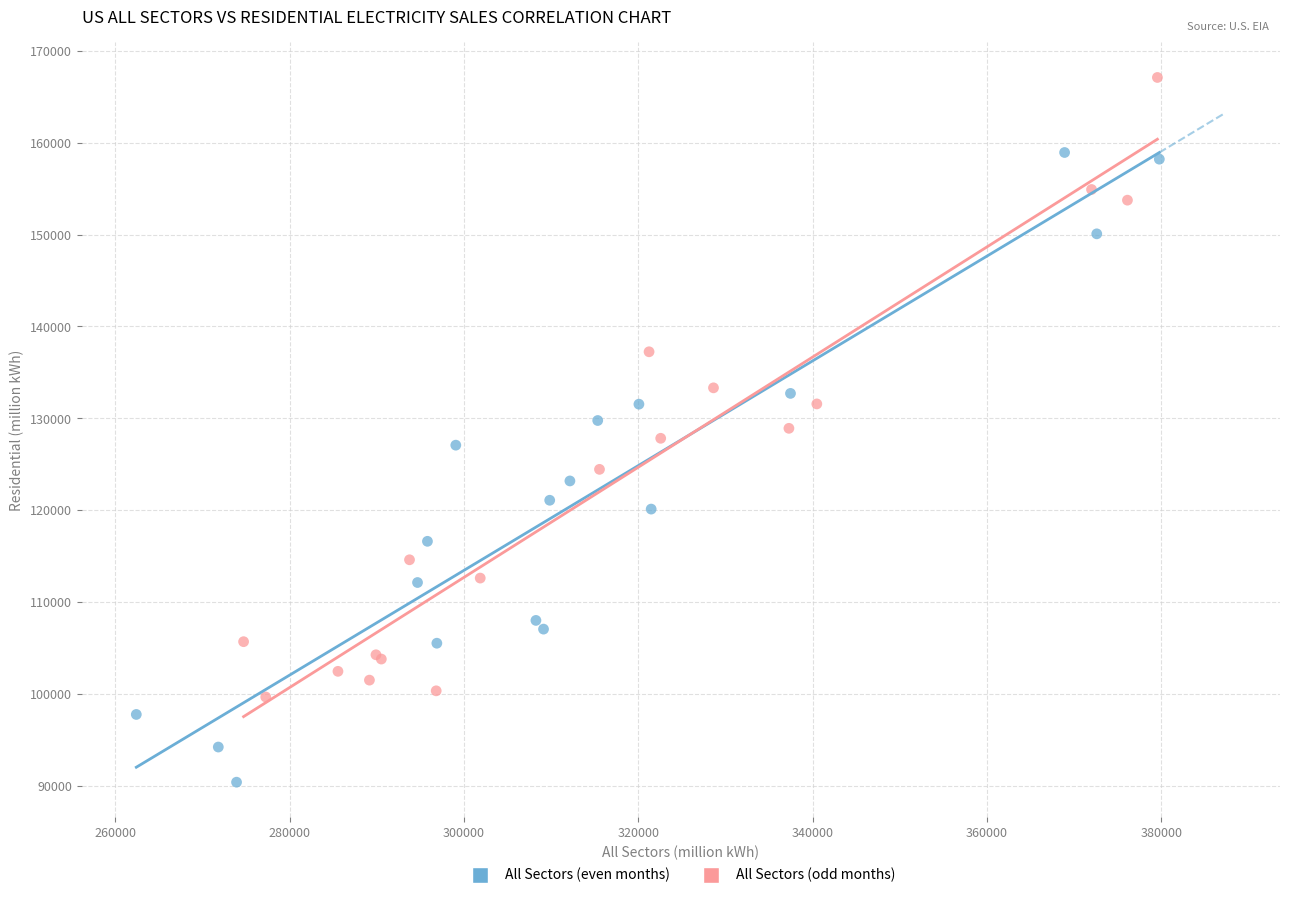

Which series reaches the minimum Y coordinate?

All Sectors (even months)